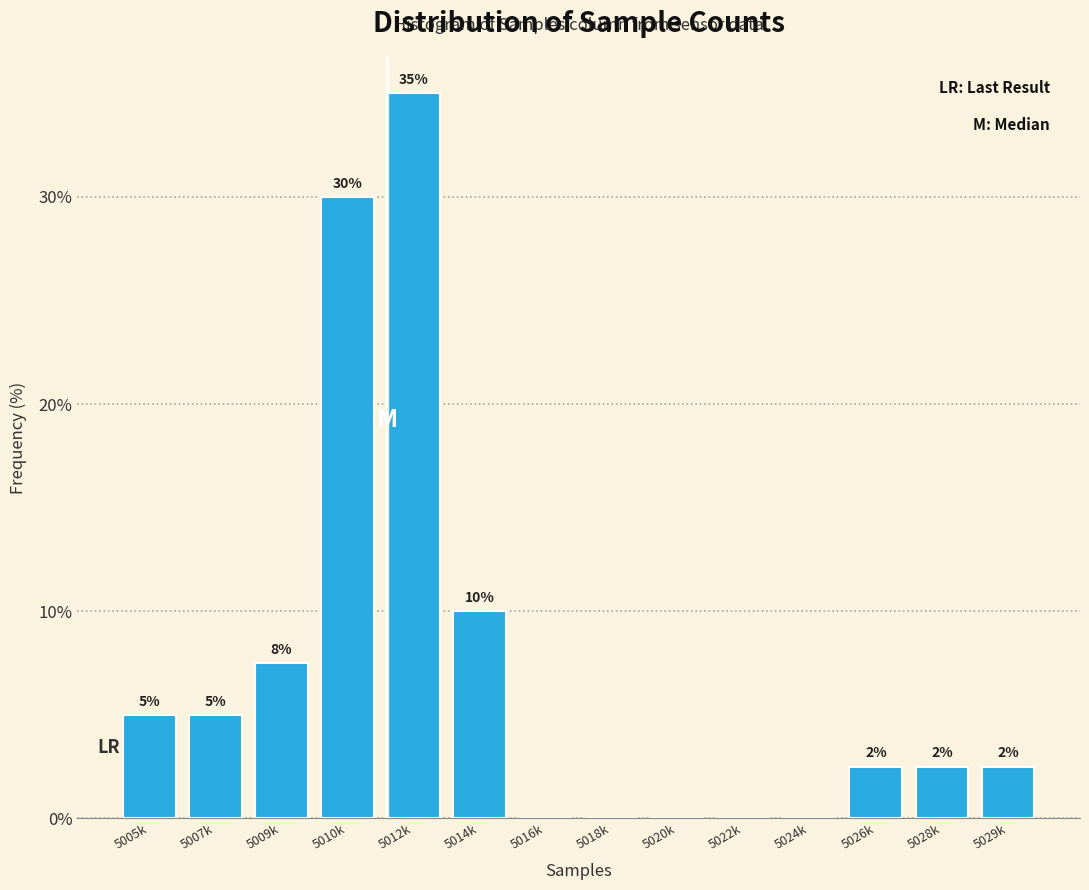

The chart shows a value of 5.0 at 5005k. True or false?

True